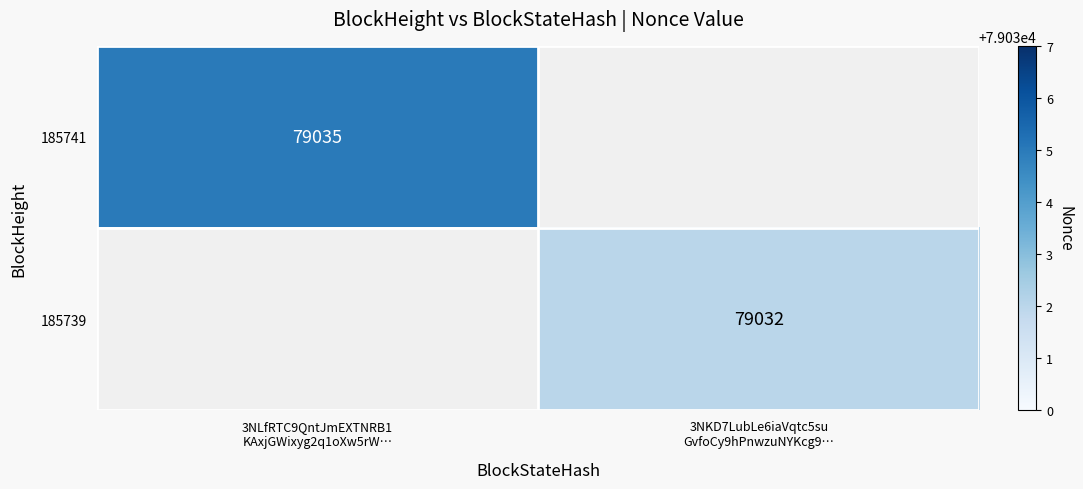

Which label corresponds to the largest value in the chart?

3NLfRTC9QntJmEXTNRB1
KAxjGWixyg2q1oXw5rW…